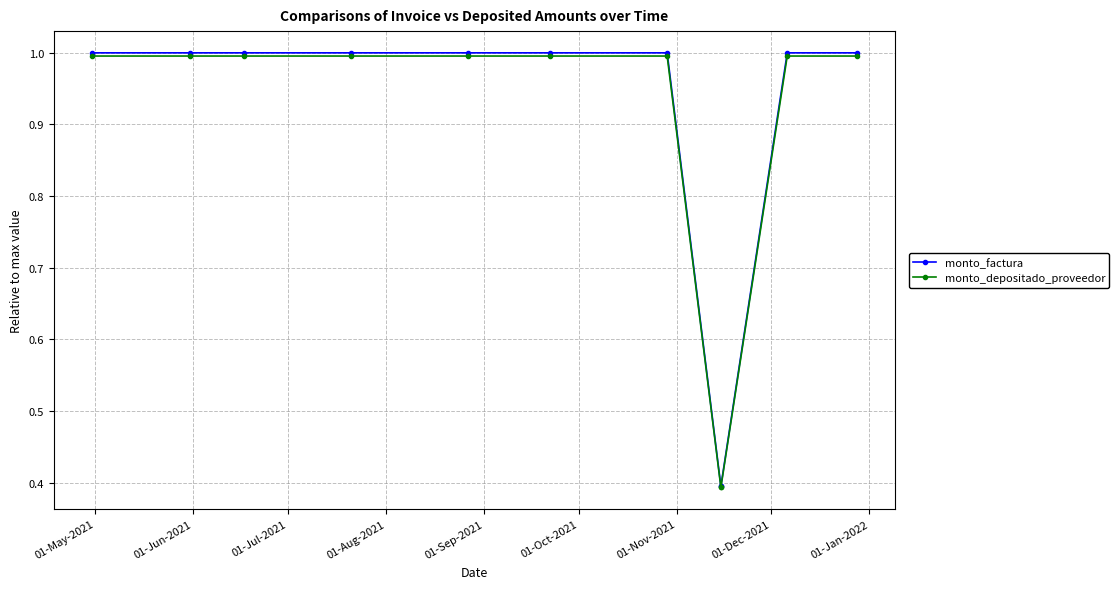

The value of monto_depositado_proveedor at 01-Oct-2021 is 1.0. True or false?

True